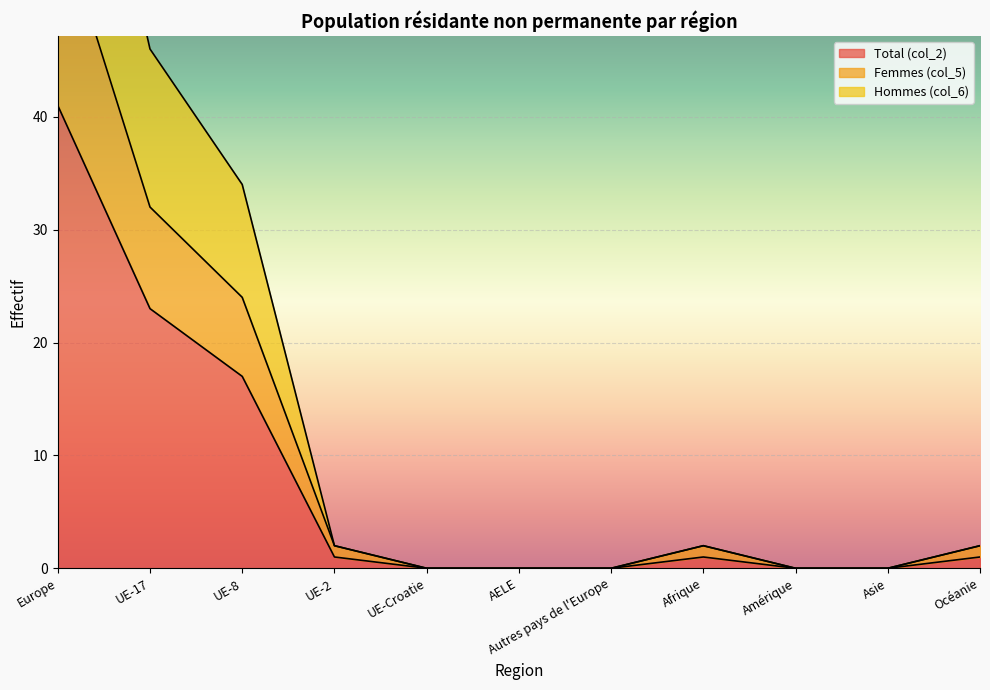

How many interior local peaks does the Hommes (col_6) series have?

1